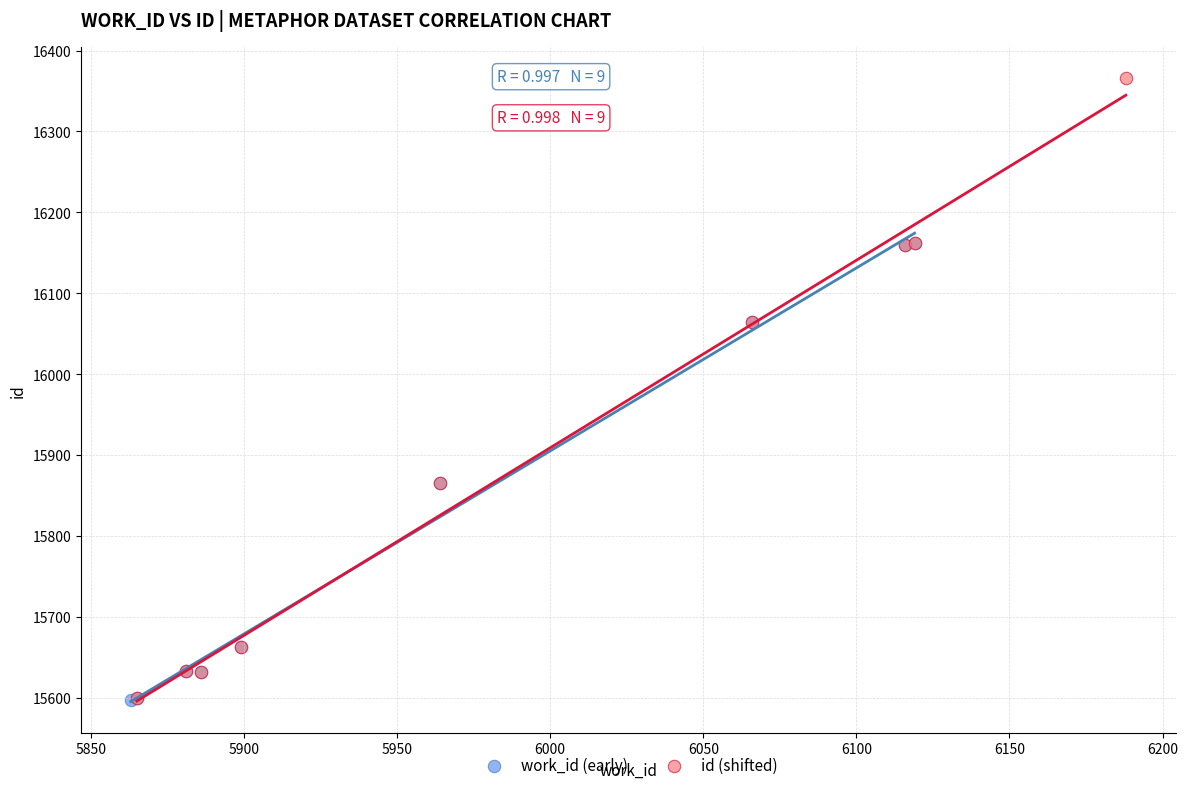

Which series has the largest Y range (max minus min)?

id (shifted)